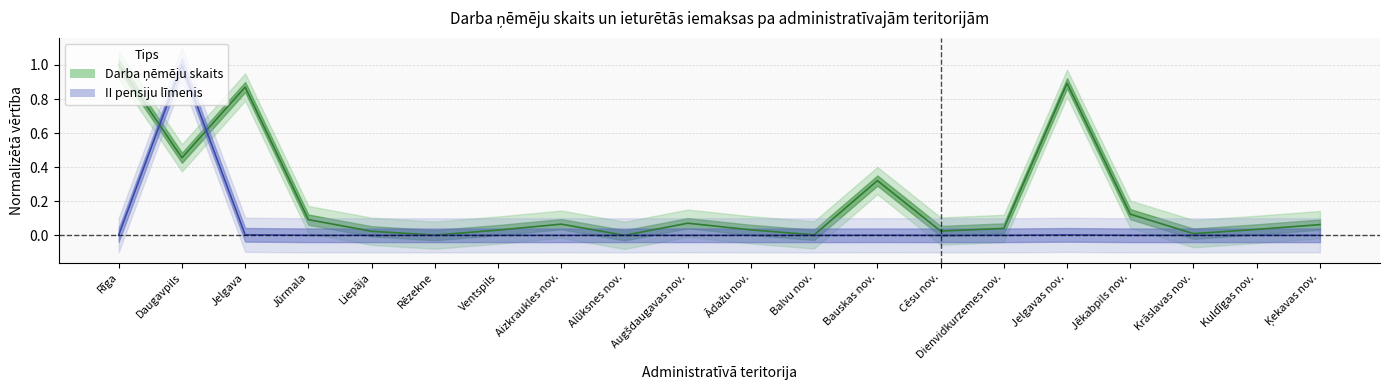

True or false: II pensiju līmenis and Darba ņēmēju skaits cross at least once.

True